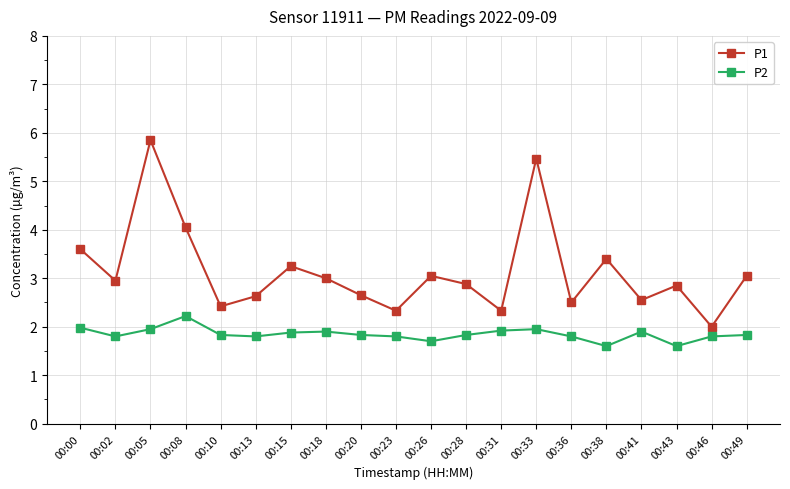

In P2, how many points are lower than both neighbors (excluding endpoints)?

5